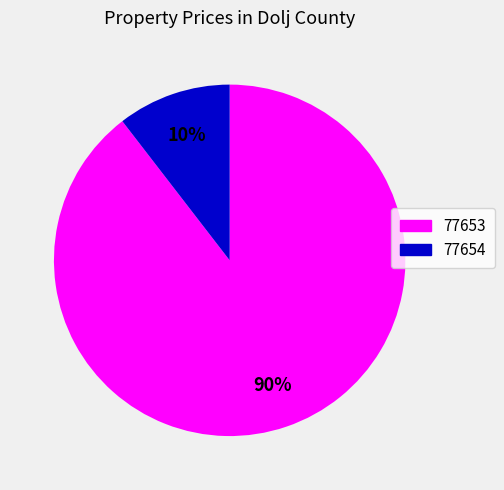

Count the number of slices in the pie.

2